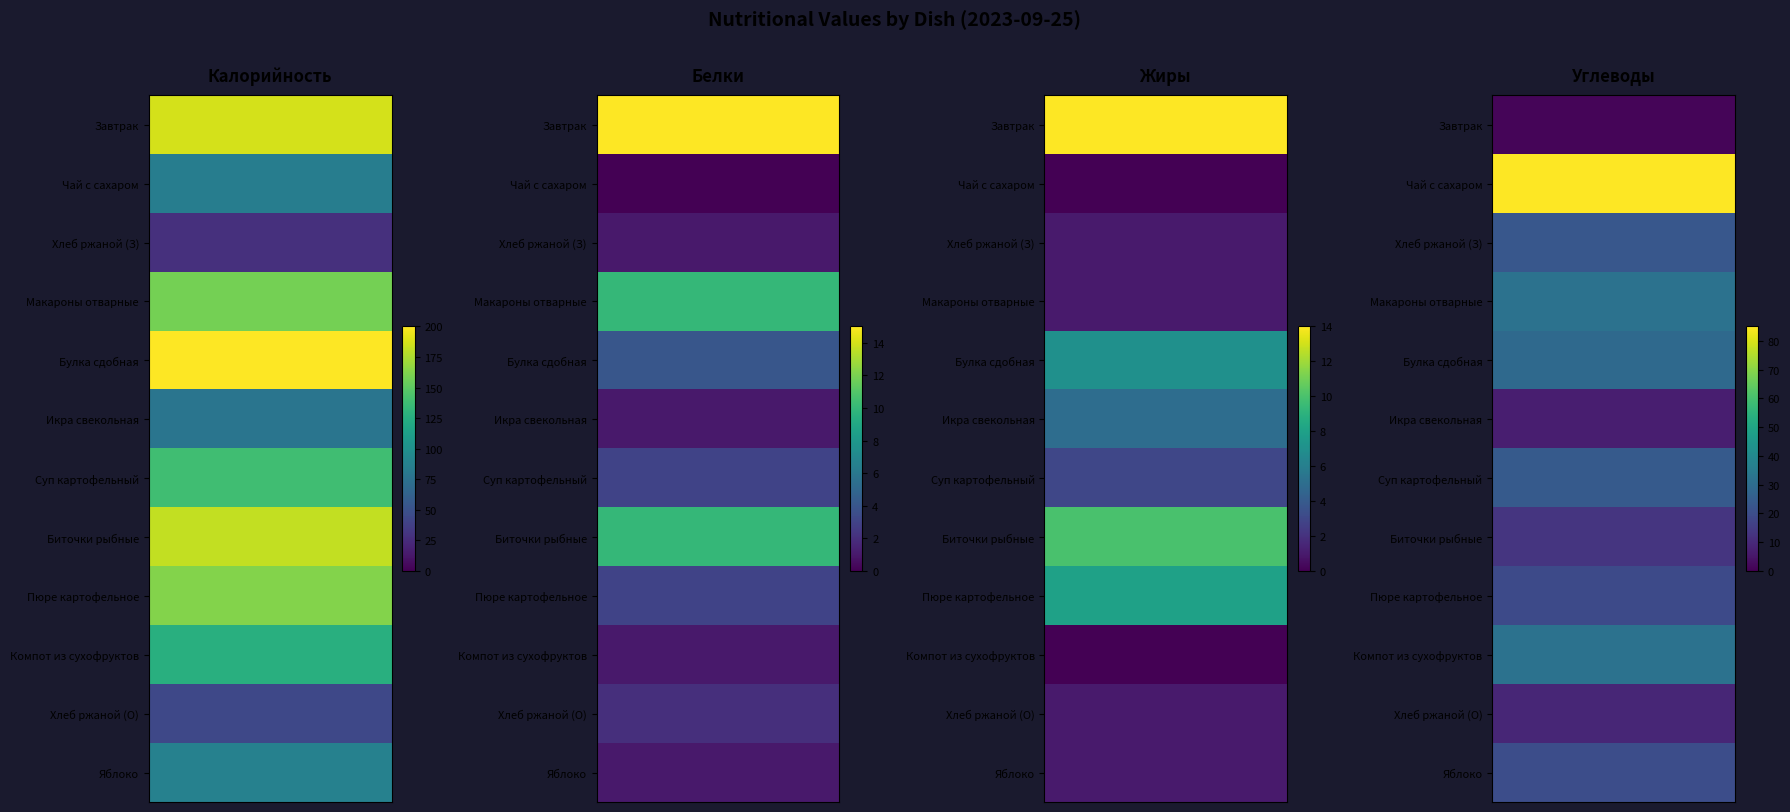

What is the lowest value of the Суп картофельный series?

3